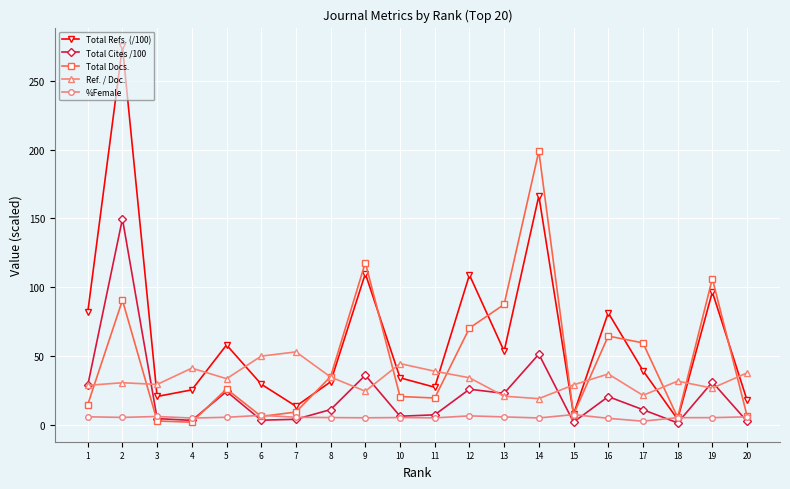

Is it true that Total Docs. equals 30.5 at 12?

False